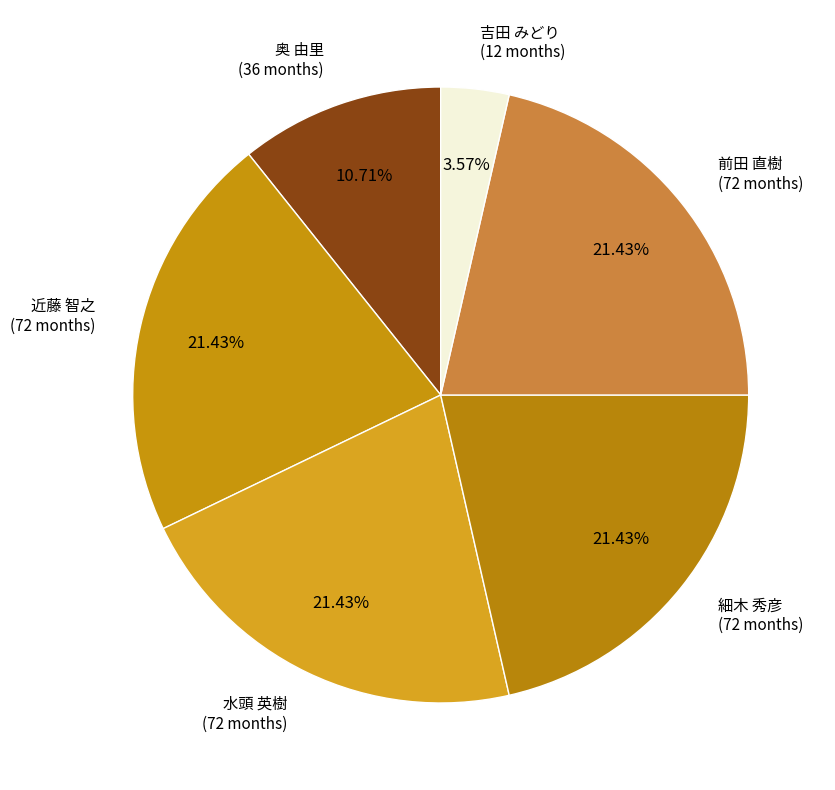

Which category has the smallest portion of the pie?

吉田 みどり